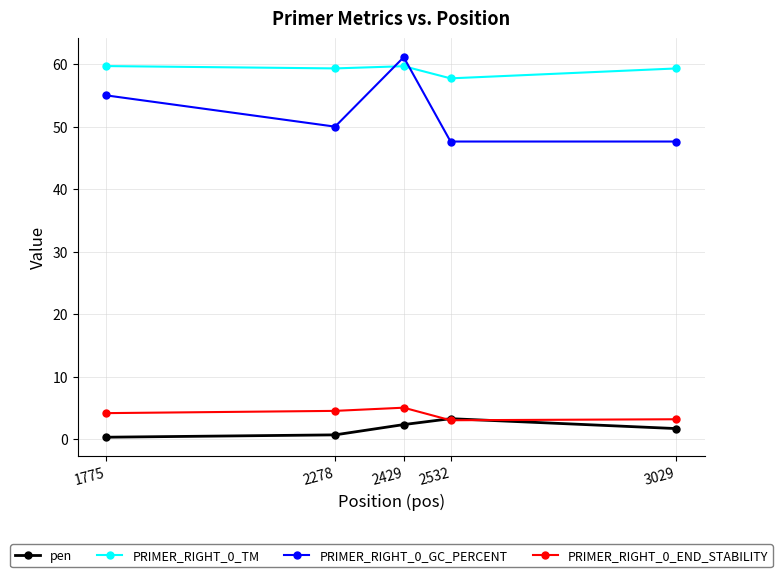

Which series has the widest spread of values?

PRIMER_RIGHT_0_GC_PERCENT